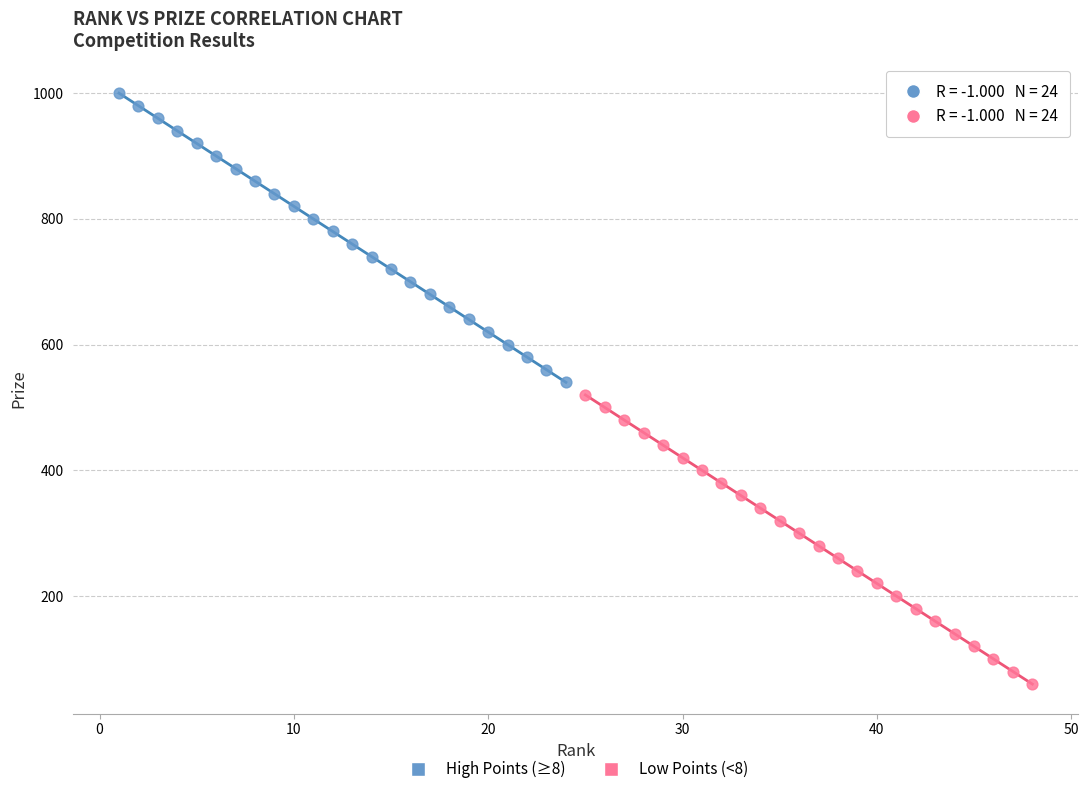

Which series contains the highest Y value?

High Points (≥8)